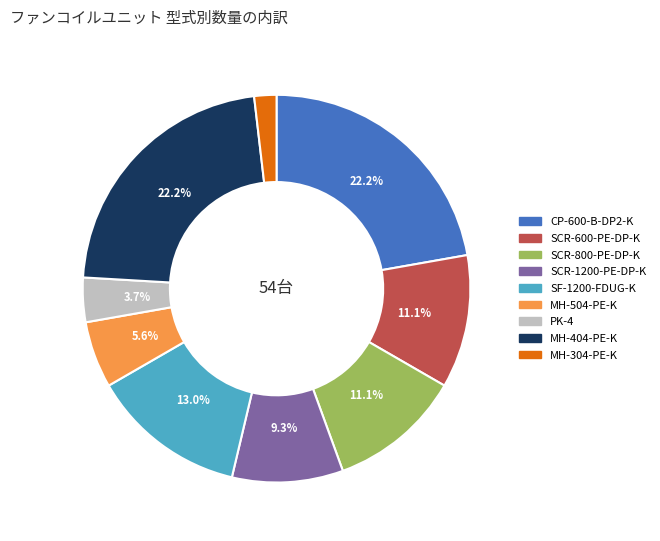

To the nearest percent, what percentage of the pie is SCR-800-PE-DP-K?

11%